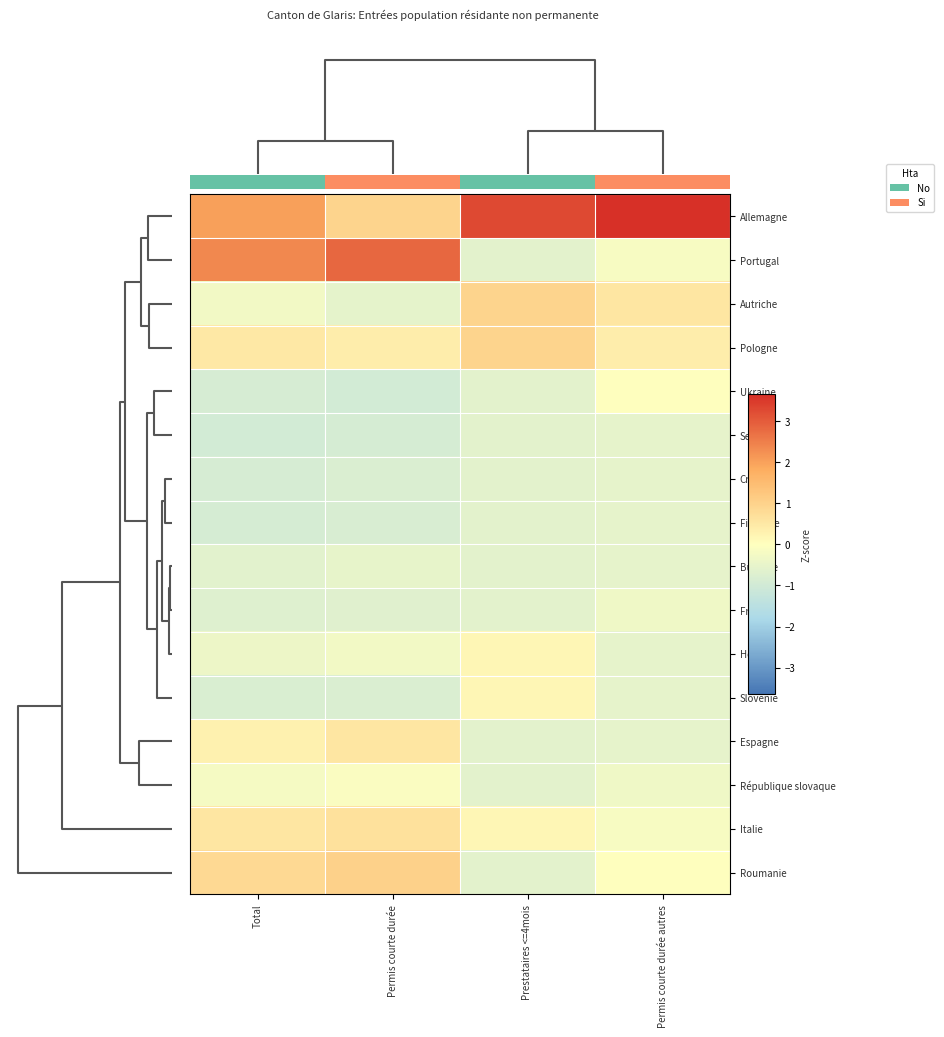

What is the difference between the highest and lowest values at Permis courte durée?

3.8